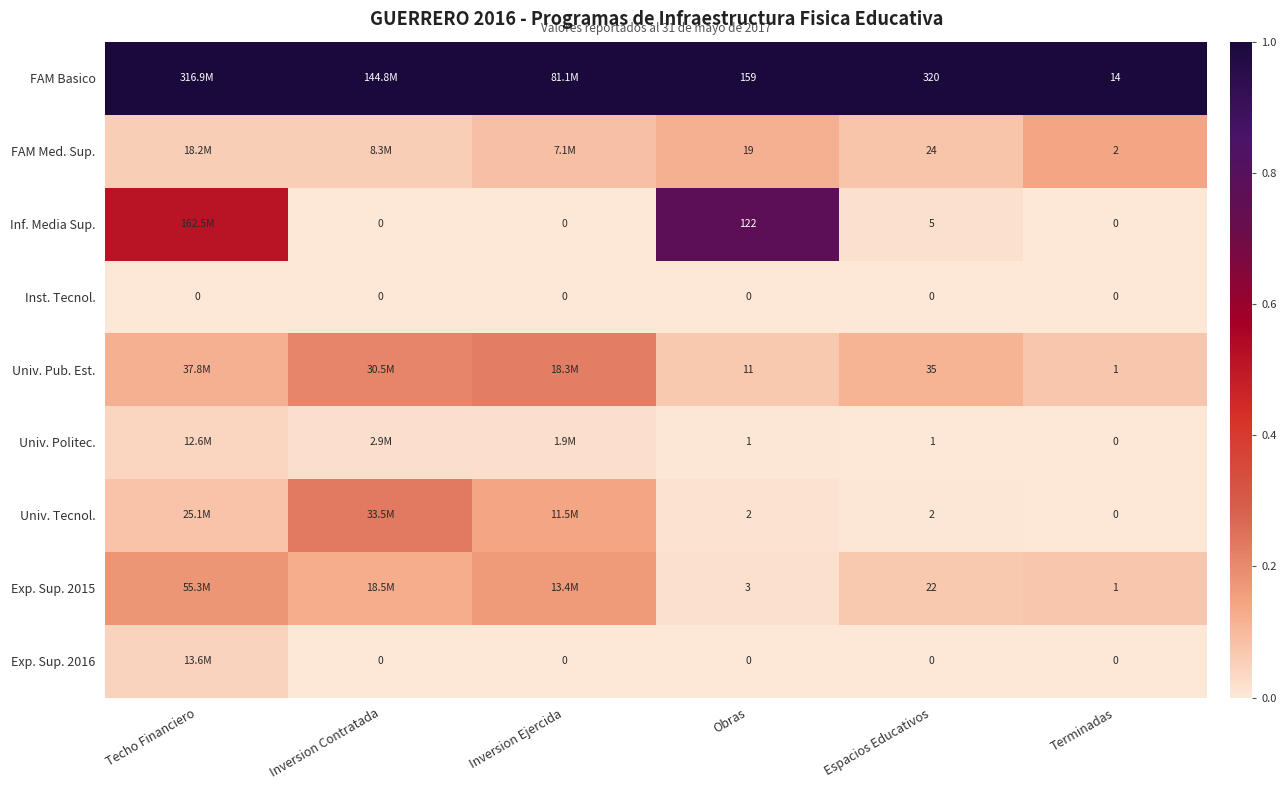

Is the value of Univ. Pub. Est. at Espacios Educativos greater than the value of Exp. Sup. 2016 at Terminadas?

Yes